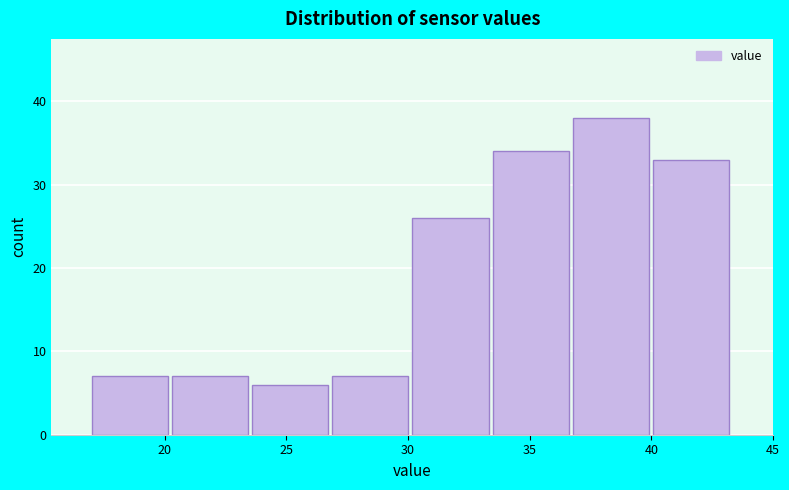

What is the height of the bar covering 40.0 to 43.5 on the x-axis? Neither the bar edges nor the heights are printed on the chart, so give them approximately, as read against the axes.

33